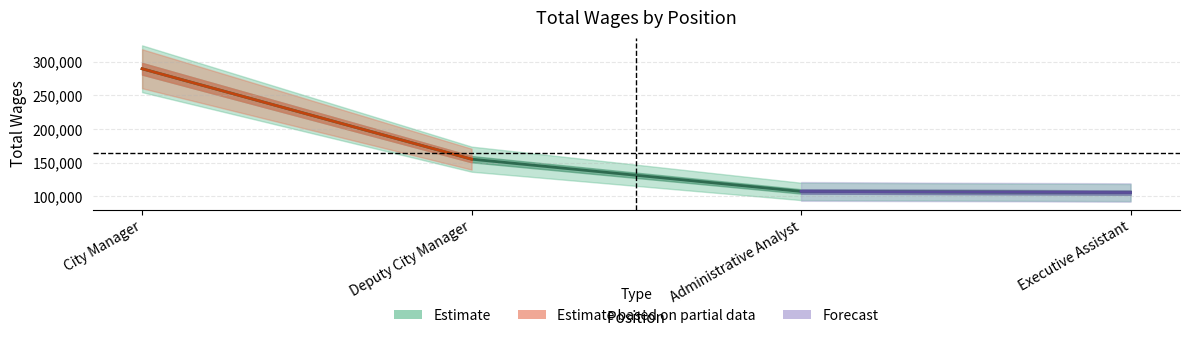

What is the ratio of the value at Administrative Analyst to the value at Deputy City Manager?

0.7